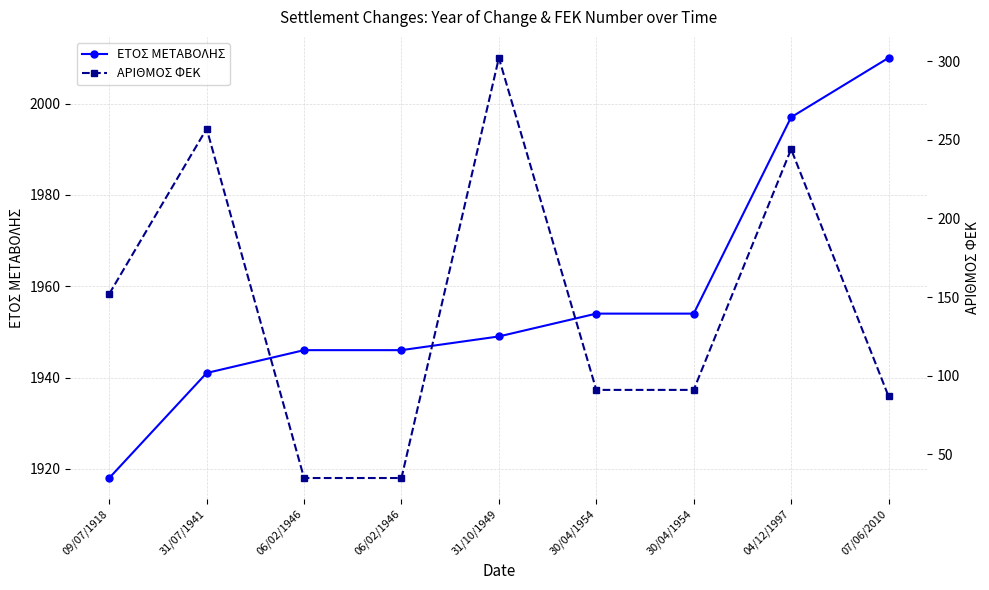

True or false: ΕΤΟΣ ΜΕΤΑΒΟΛΗΣ and ΑΡΙΘΜΟΣ ΦΕΚ cross at least once.

False